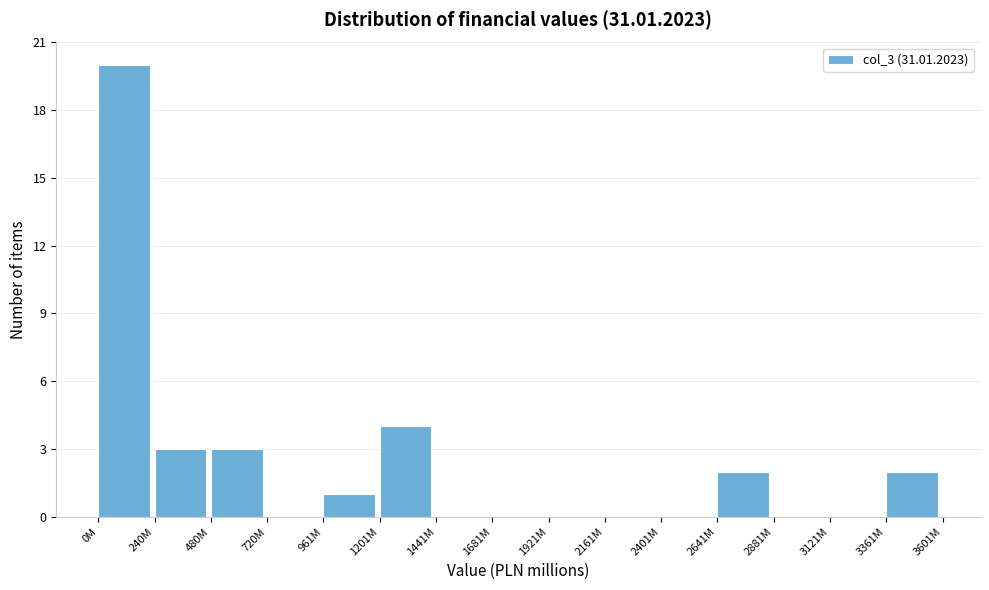

Reading left to right, list all the values displayed in this chart.

0M=20	240M=3	480M=3	720M=0	961M=1	1201M=4	1441M=0	1681M=0	1921M=0	2161M=0	2401M=0	2641M=2	2881M=0	3121M=0	3361M=2